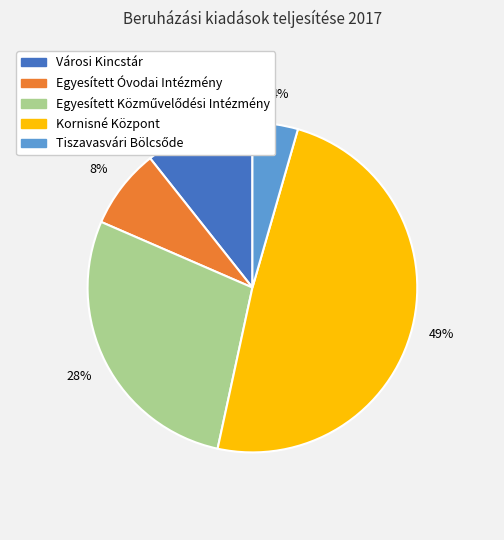

To the nearest percent, what portion does Városi Kincstár represent?

11%